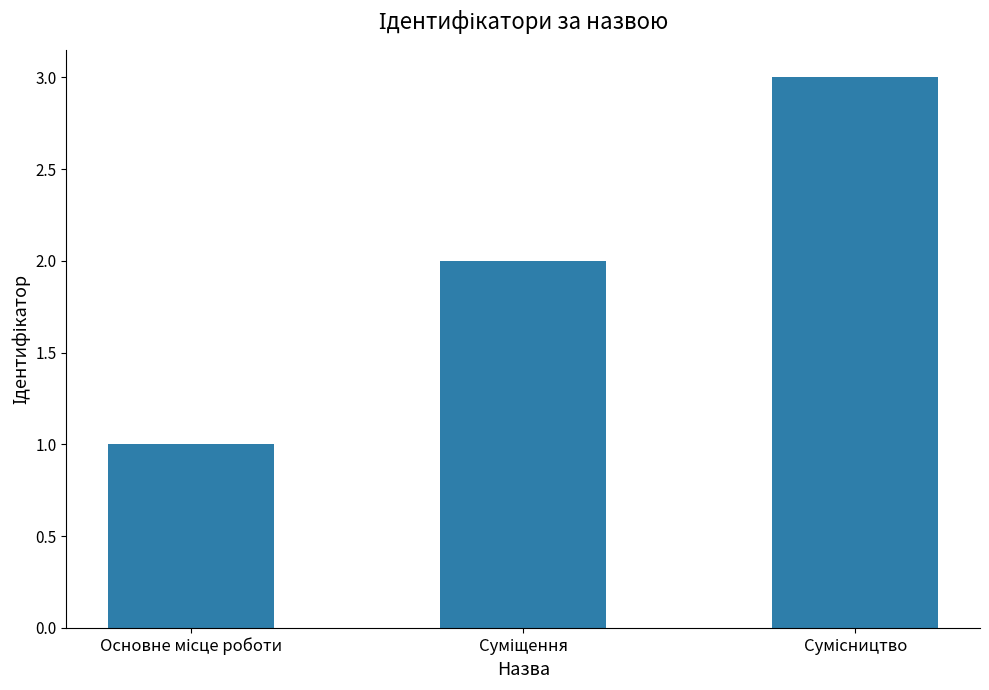

What is the sum of all values?

6